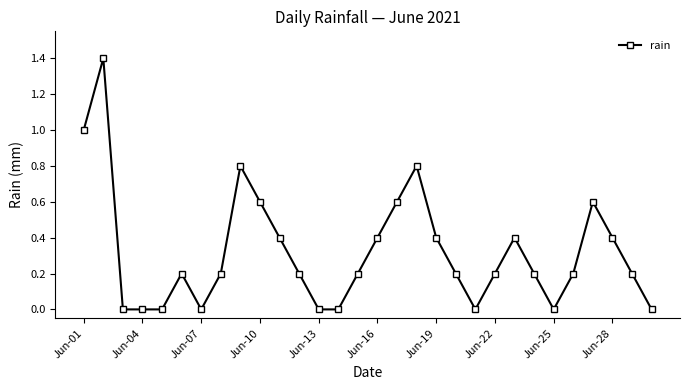

Reading left to right, what are all the values shown in this chart?

1.0	1.4	0.0	0.0	0.0	0.2	0.0	0.2	0.8	0.6	0.4	0.2	0.0	0.0	0.2	0.4	0.6	0.8	0.4	0.2	0.0	0.2	0.4	0.2	0.0	0.2	0.6	0.4	0.2	0.0